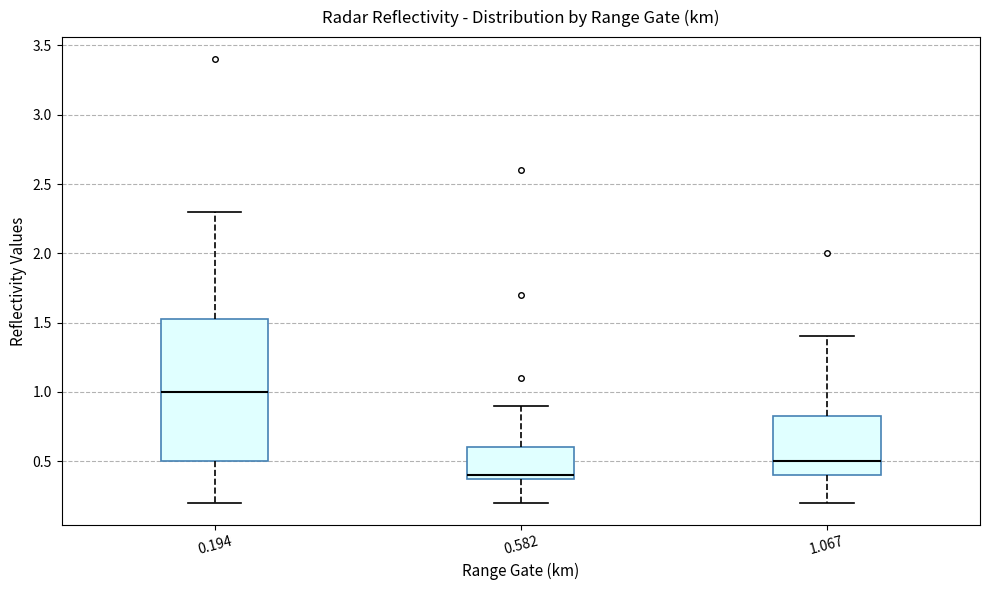

Which box's median line is the lowest?

0.582